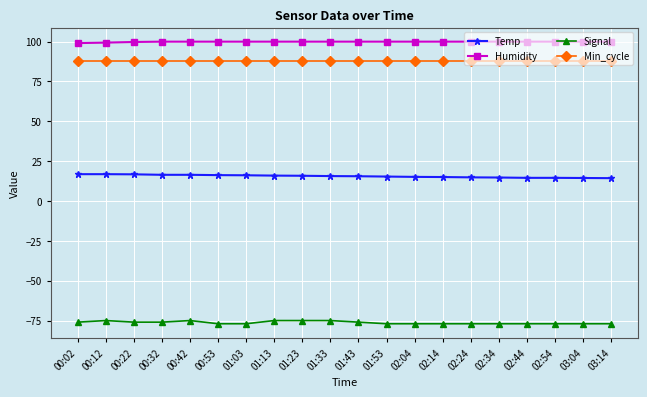

Read the Signal value at 03:14.

-77.0